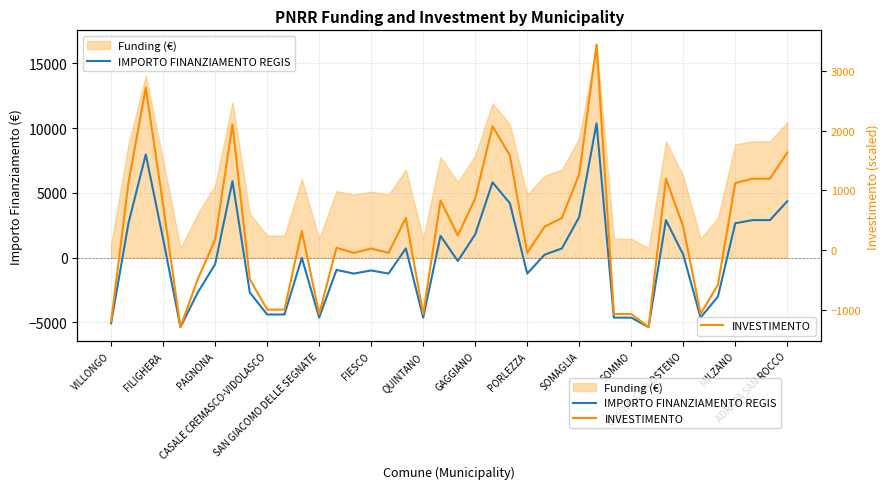

True or false: IMPORTO FINANZIAMENTO REGIS and INVESTIMENTO cross at least once.

True